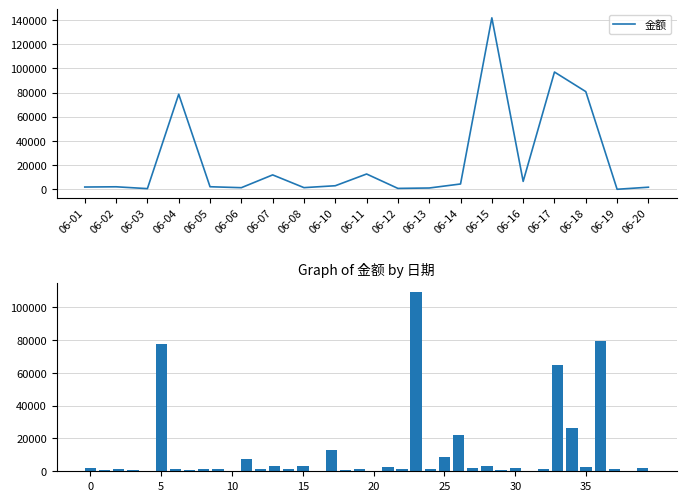

At which label does the data first exceed 1600?

06-01